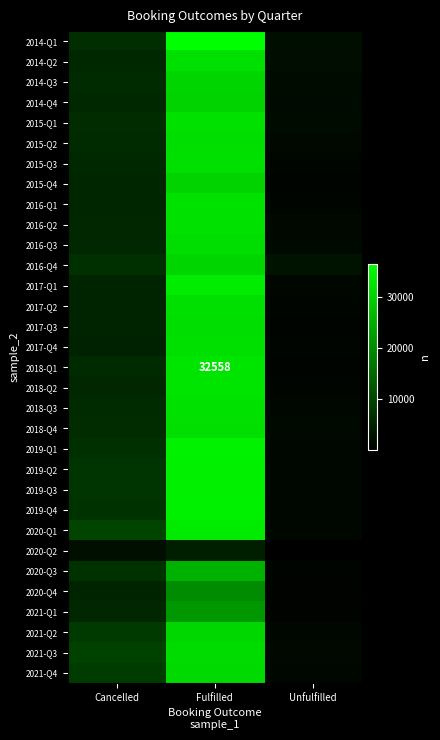

At which category is the sum across all series the highest?

Fulfilled